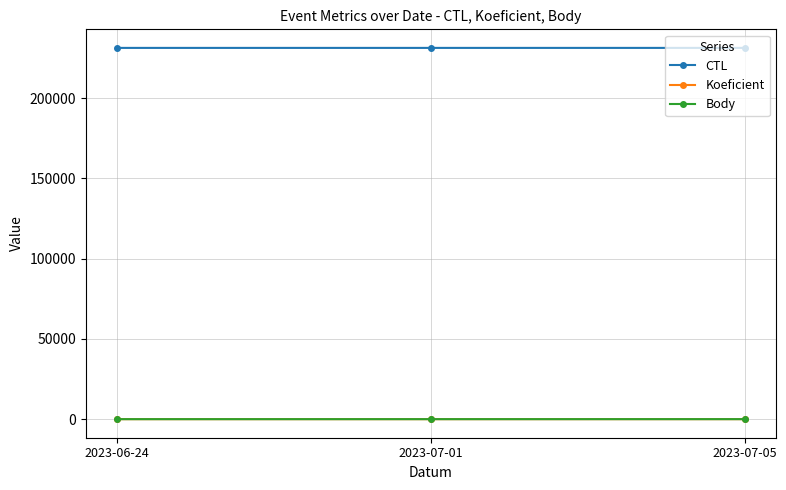

Is this an area chart (filled region under the line)?

No